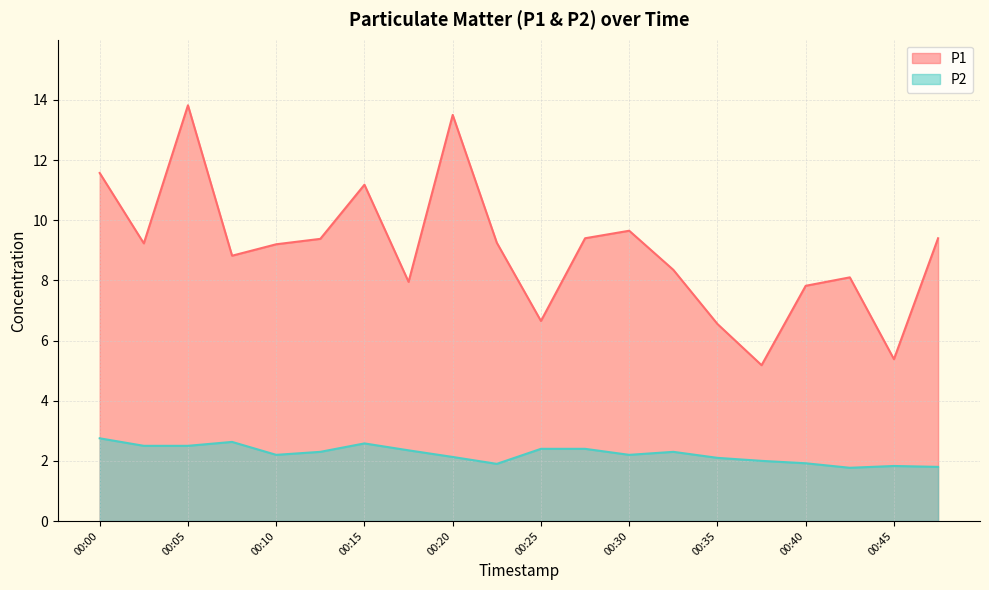

Is the value of P1 at 00:20 greater than the value of P2 at 00:37?

Yes